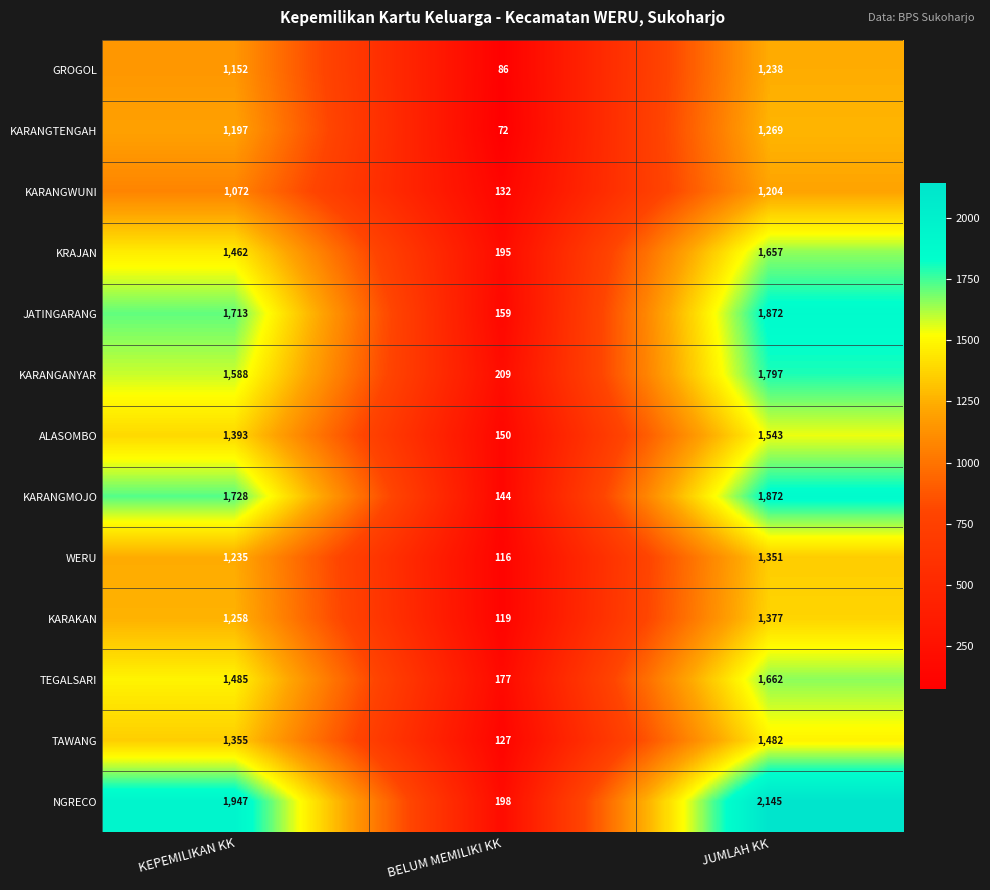

What is the difference between the ALASOMBO values at JUMLAH KK and BELUM MEMILIKI KK?

1393